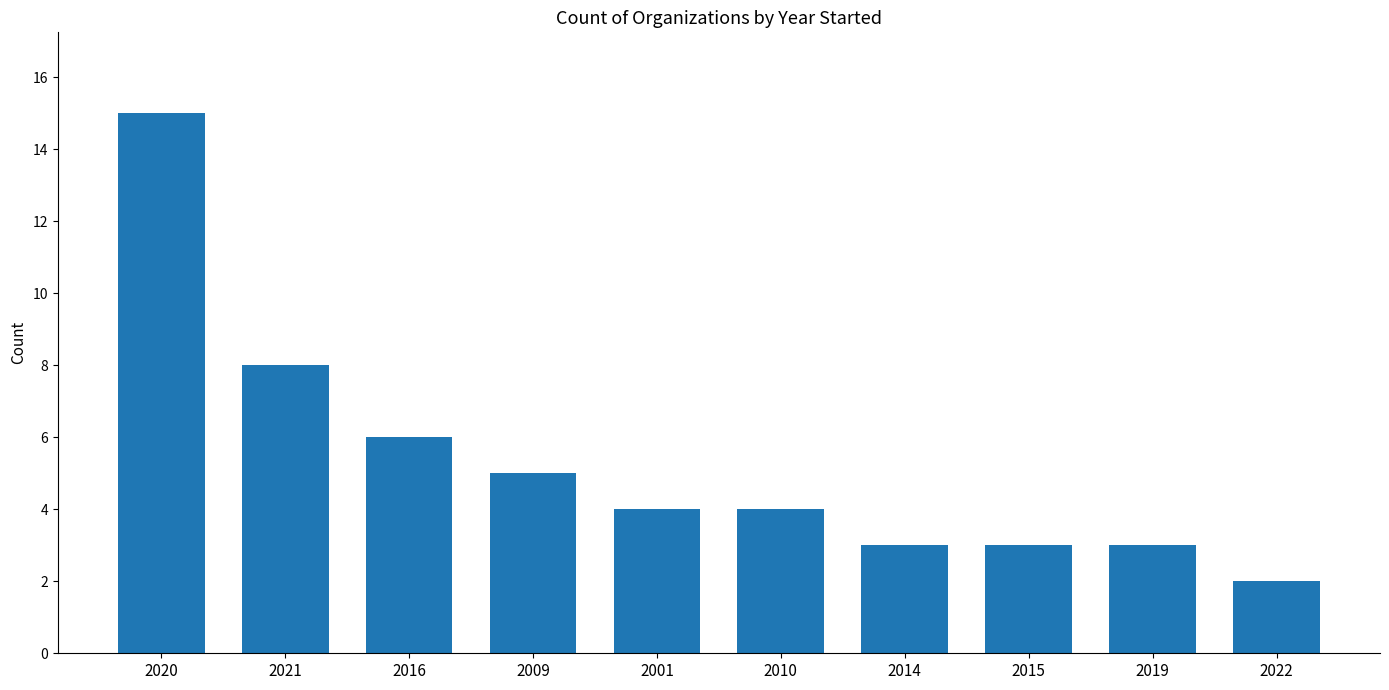

True or false: the data shows 3 at 2010.

False